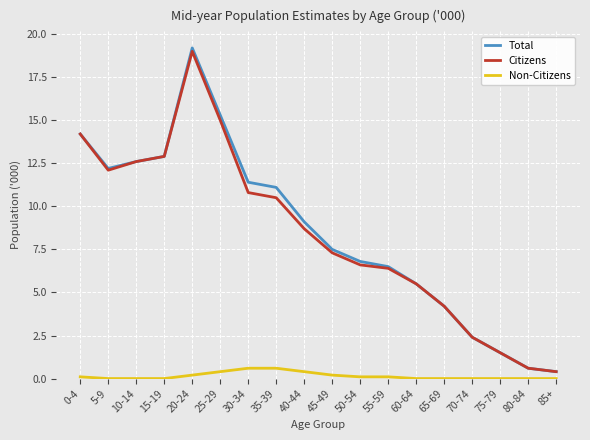

True or false: Non-Citizens has a value of 0.0 at 85+.

True